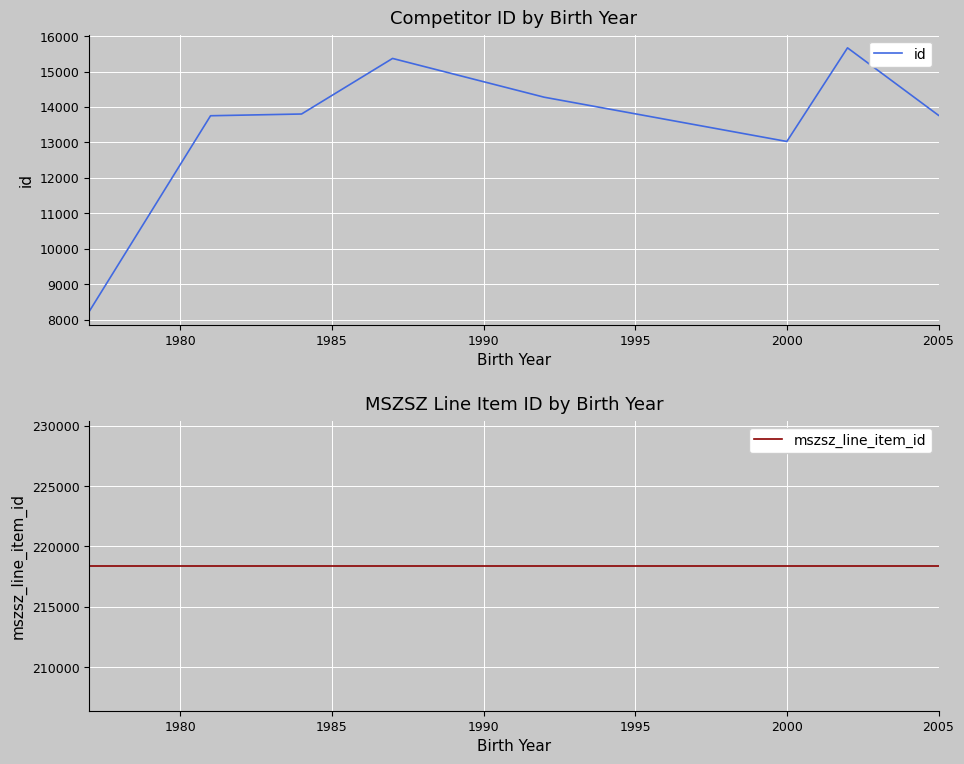

What is the highest value of the id series?

15669